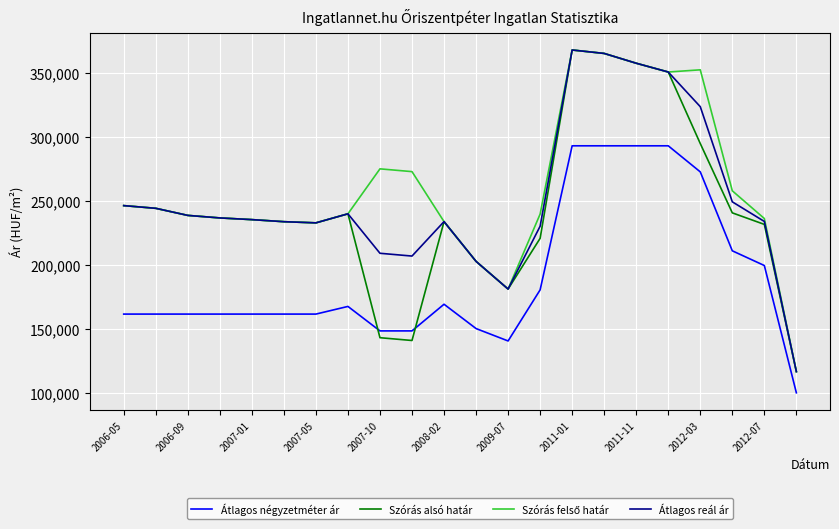

Which series ends up on top after the final intersection of Szórás alsó határ and Átlagos négyzetméter ár?

Szórás alsó határ